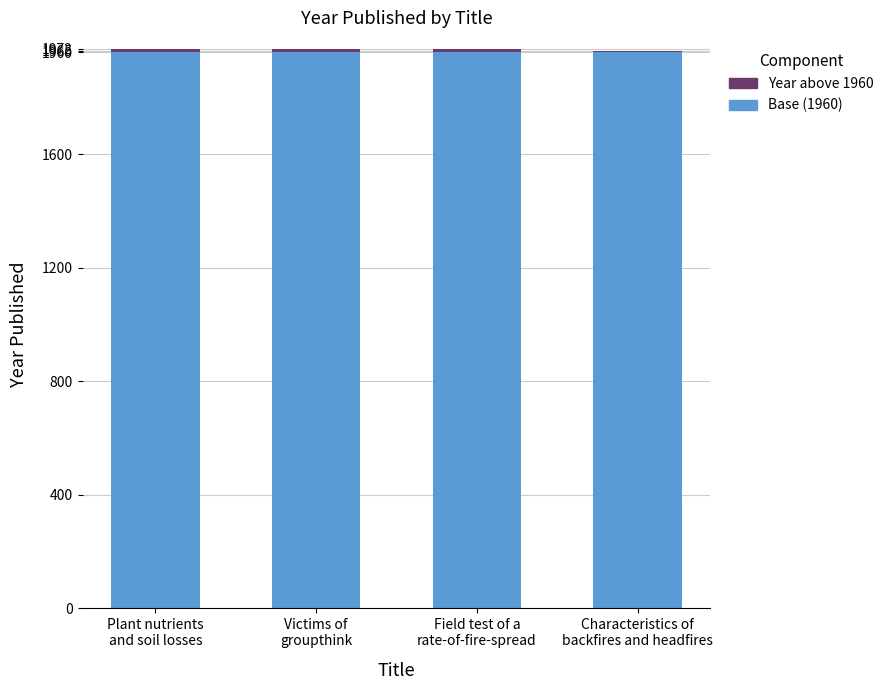

Count the number of data series in this chart.

2